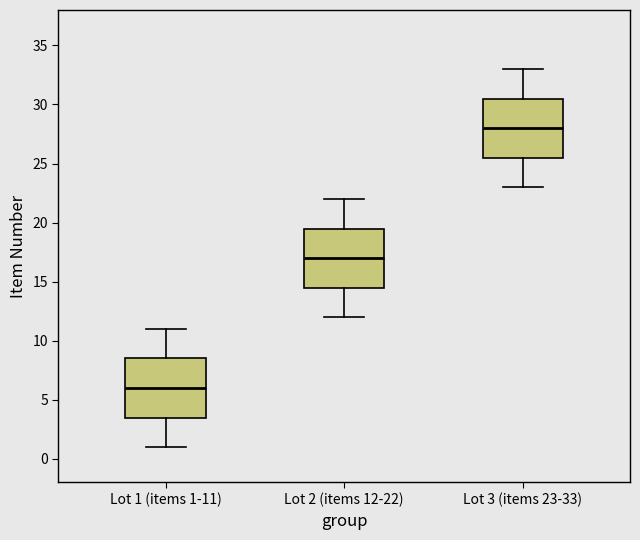

Reading left to right, read every box against the y-axis: the position of its median line, the range the box covers, and the ends of its whiskers. The values are not printed on the chart, so give them approximately, as read against the axis.

Lot 1 (items 1-11): median 6.0, box 3.5 to 8.5, whiskers 1.0 to 11.0
Lot 2 (items 12-22): median 17.0, box 14.5 to 19.5, whiskers 12.0 to 22.0
Lot 3 (items 23-33): median 28.0, box 25.5 to 30.5, whiskers 23.0 to 33.0